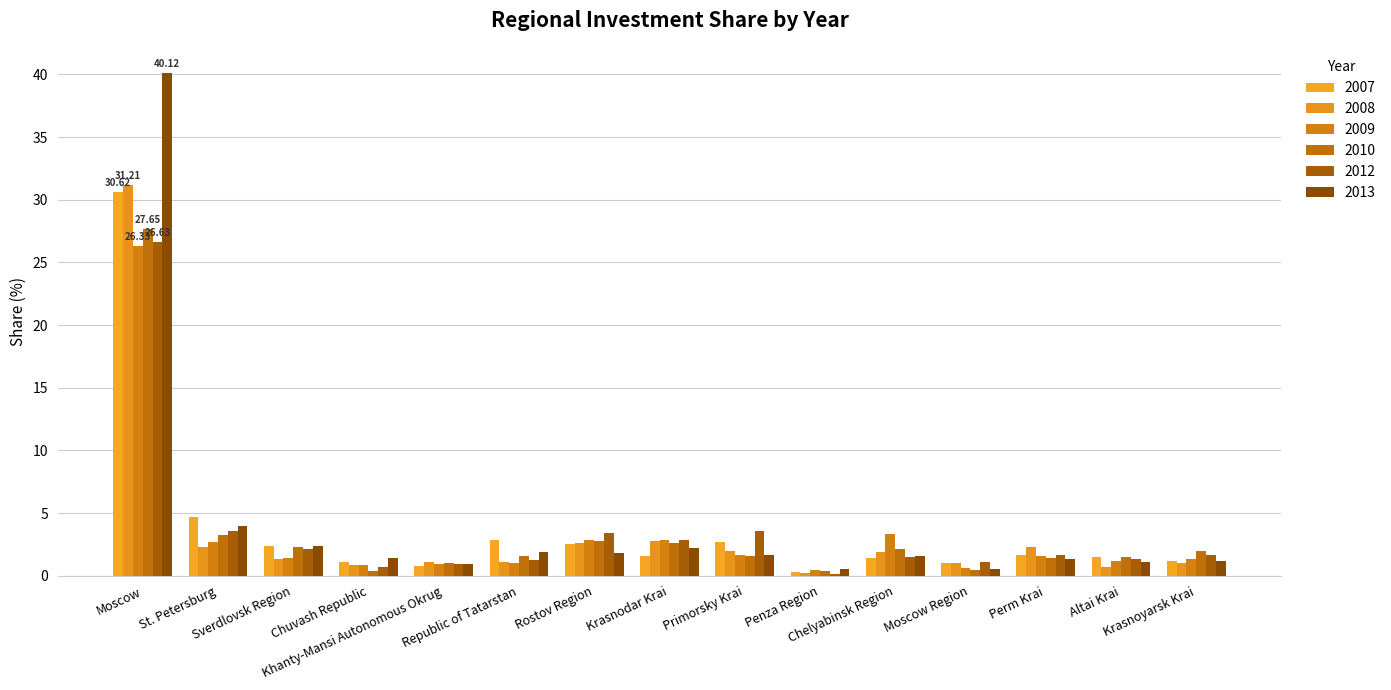

What is the smallest value displayed?

0.1